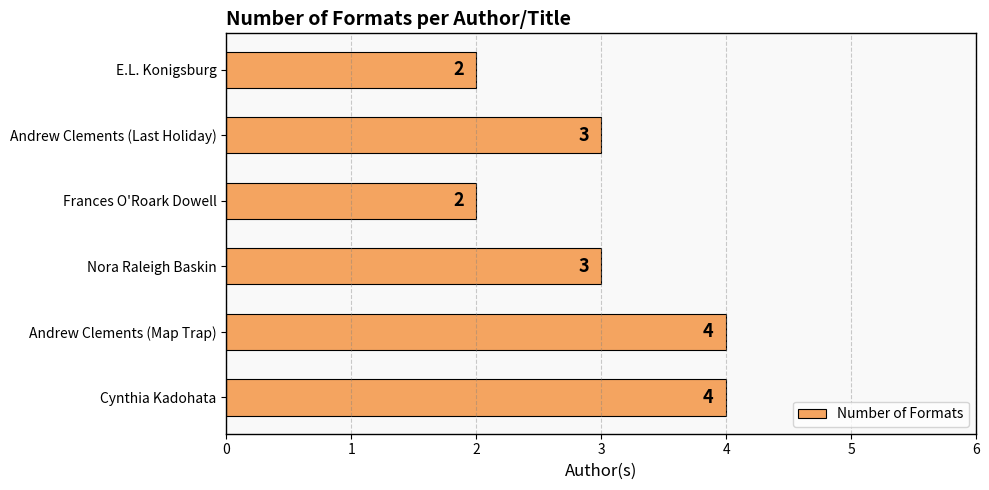

What is the sum of all values?

18